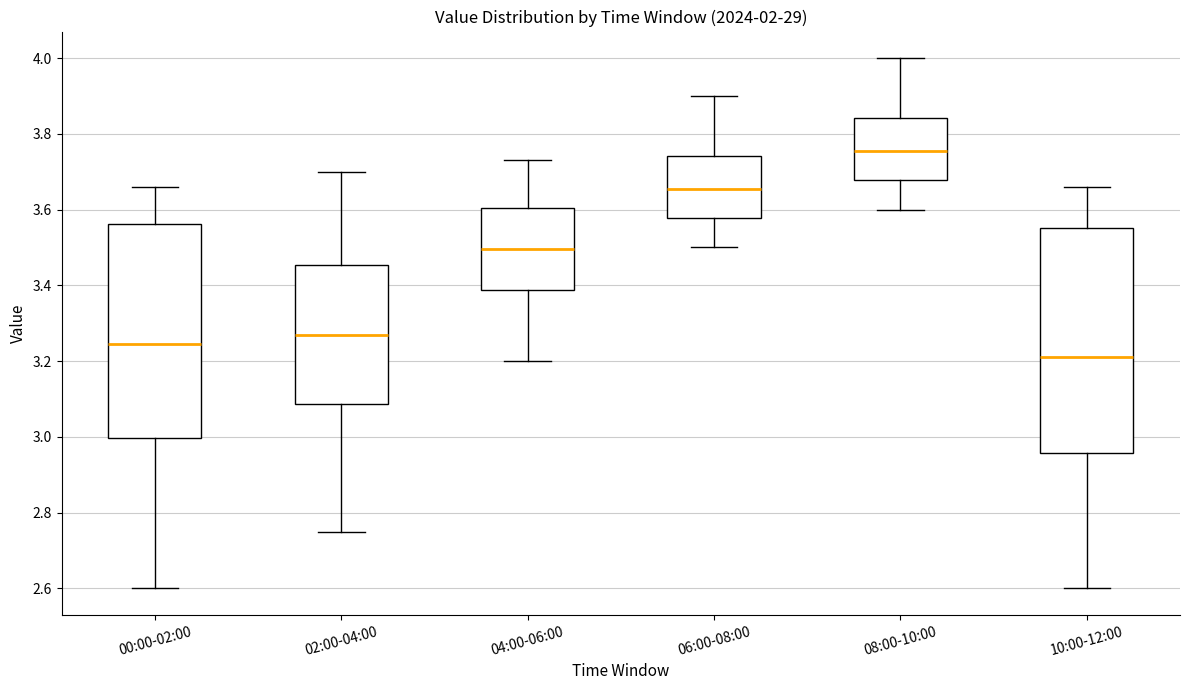

Comparing the boxes themselves (not the whiskers), which one is the tallest?

10:00-12:00